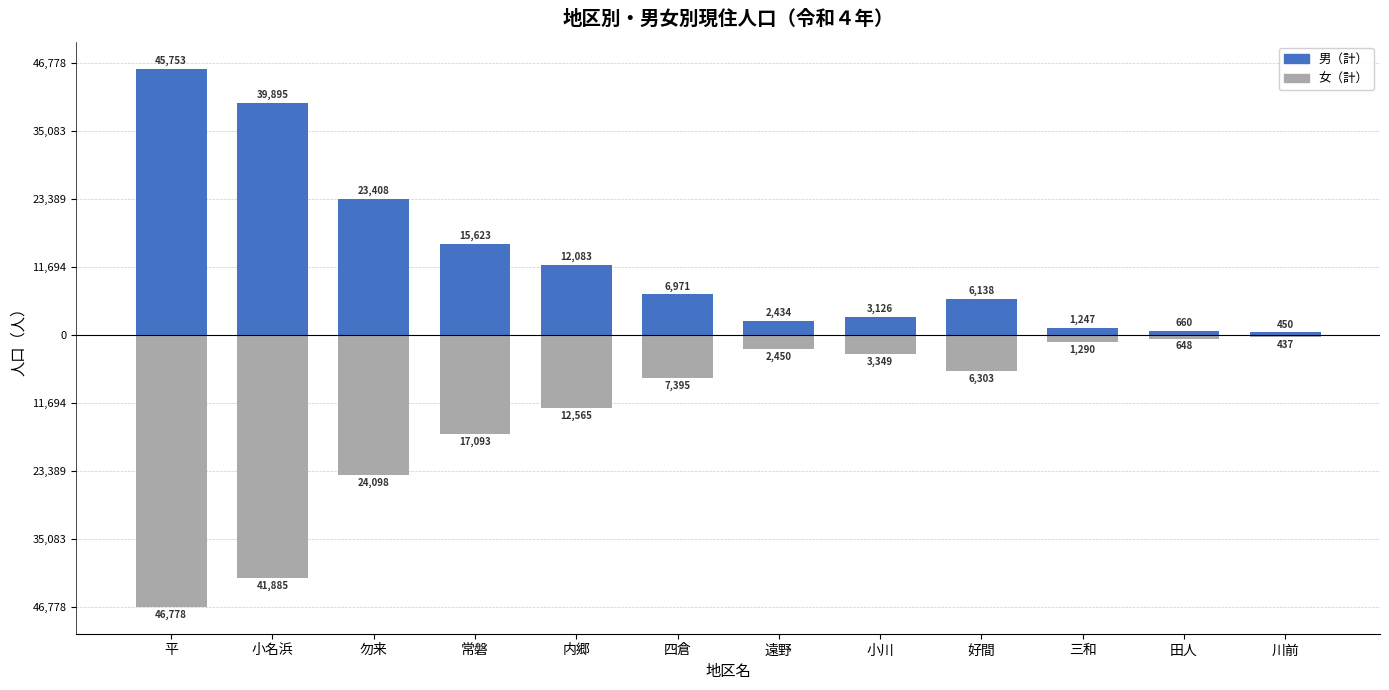

Which label corresponds to the largest value in the chart?

平